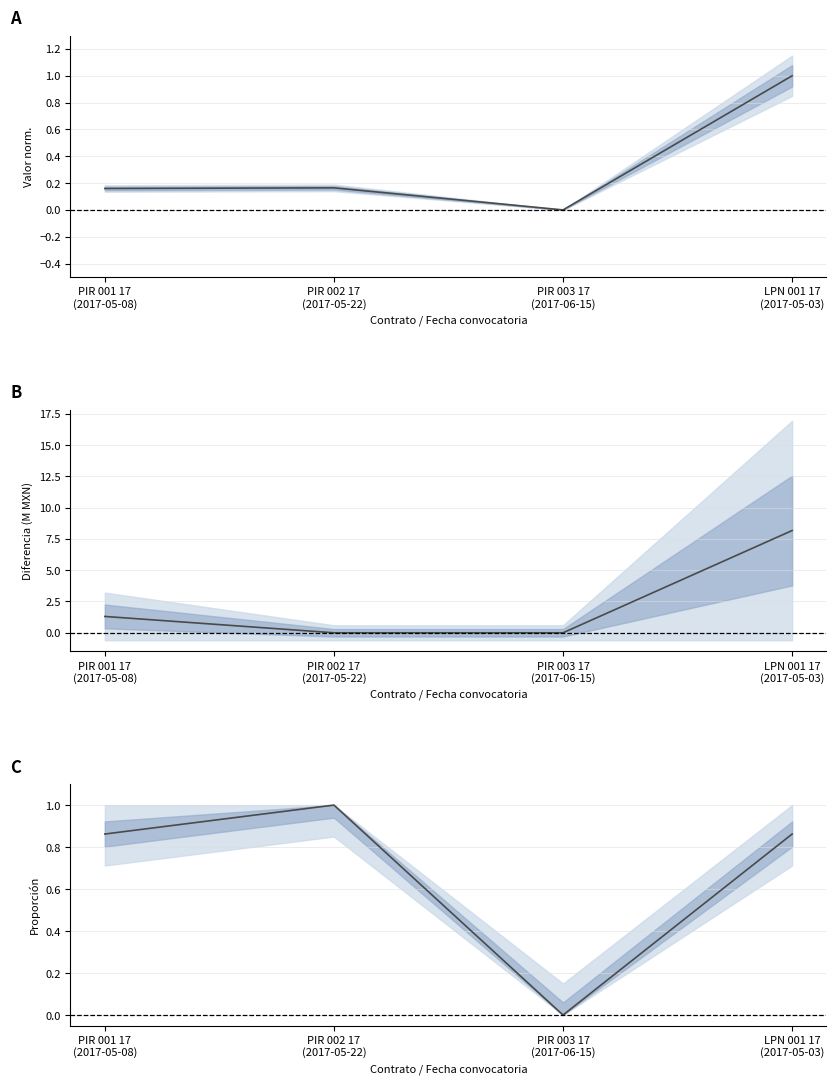

What is the label of the 2nd point from the right?

PIR 003 17
(2017-06-15)